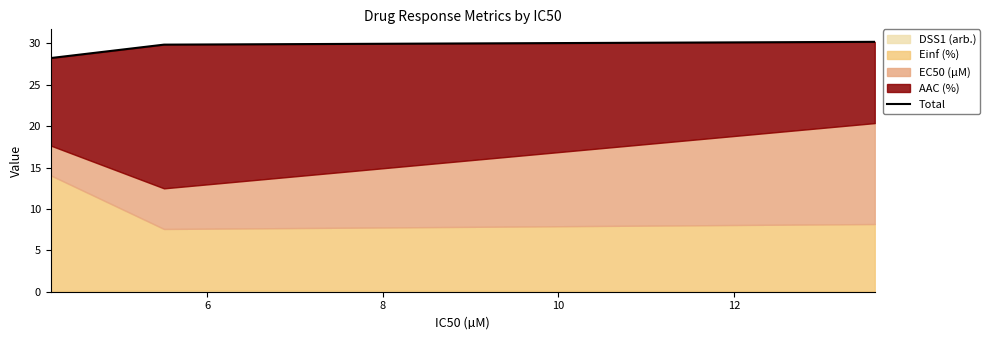

How many lines are shown in the chart?

1